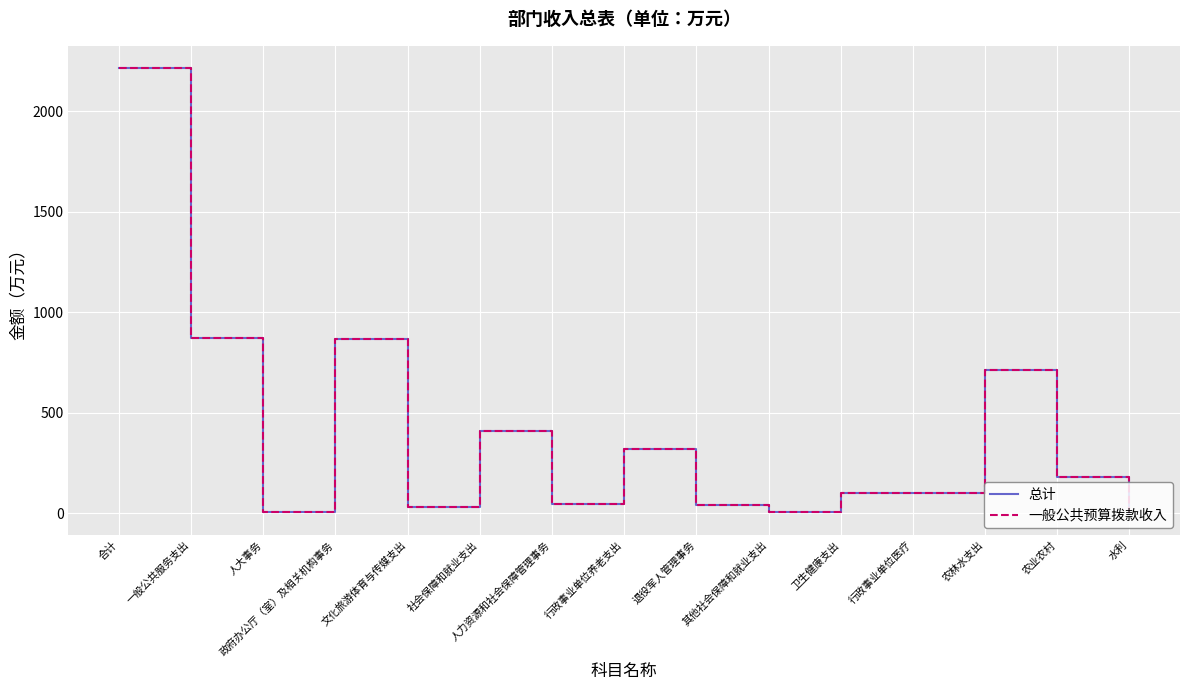

Between 一般公共服务支出 and 农林水支出, which series saw the biggest shift?

总计